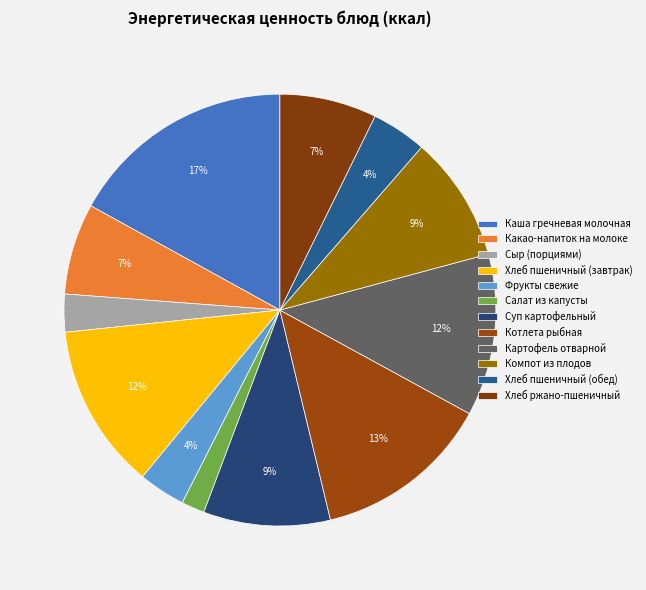

Is it true that Котлета рыбная is 13% of the pie?

True